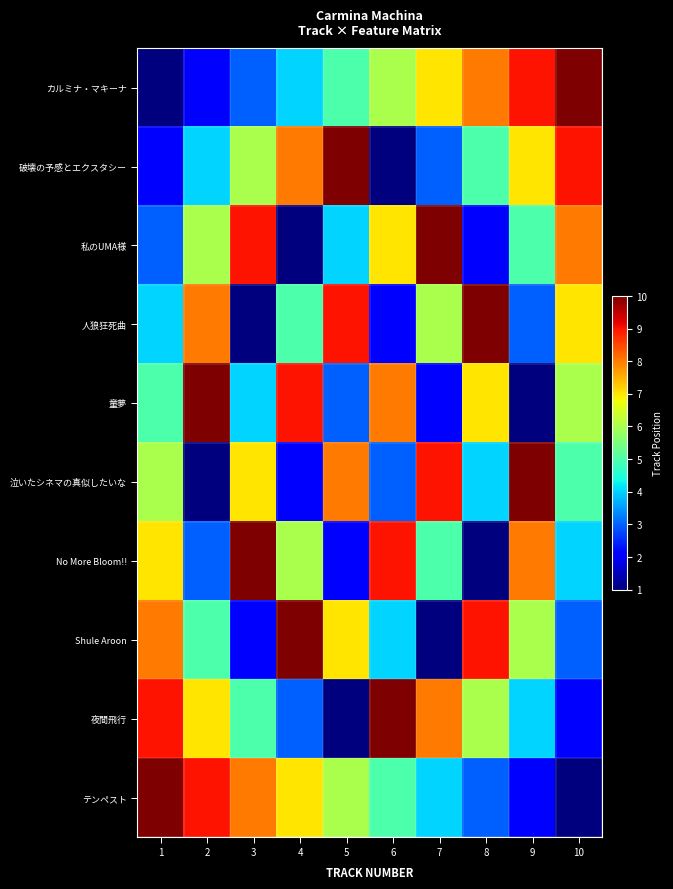

What is the total value across all series at 2?

55